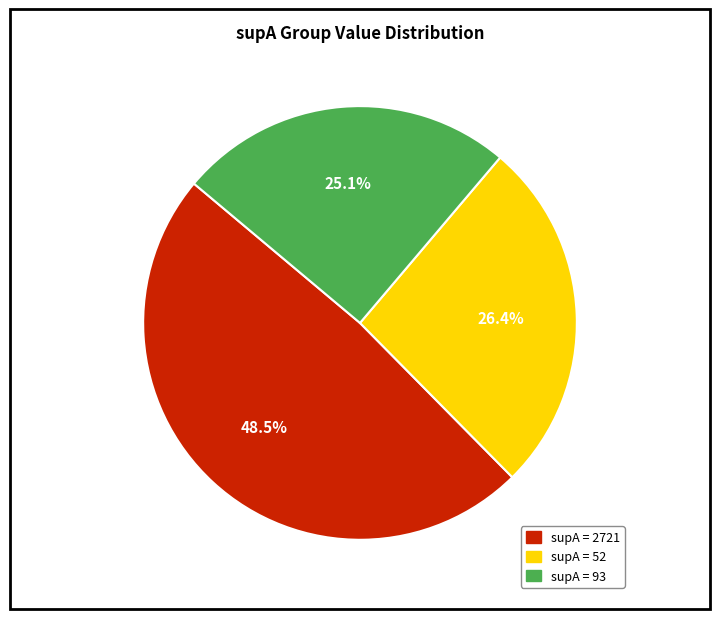

To the nearest percent, what is the difference between the largest and smallest slice percentages?

23%